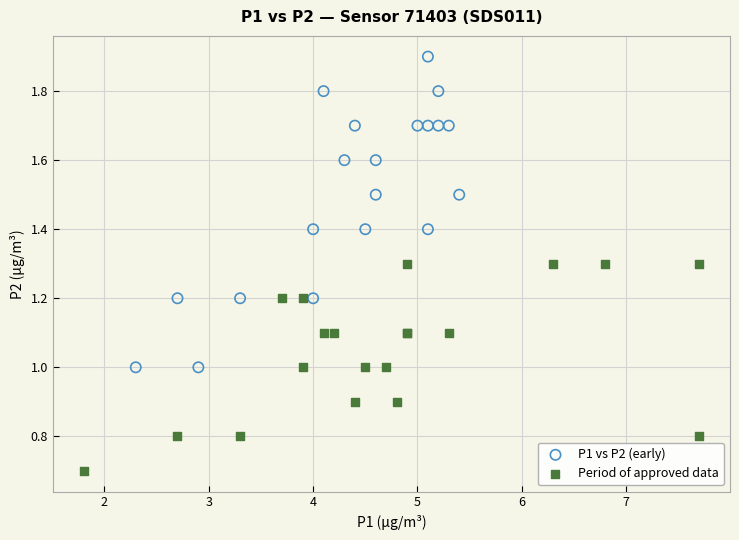

Which series reaches the minimum Y coordinate?

Period of approved data